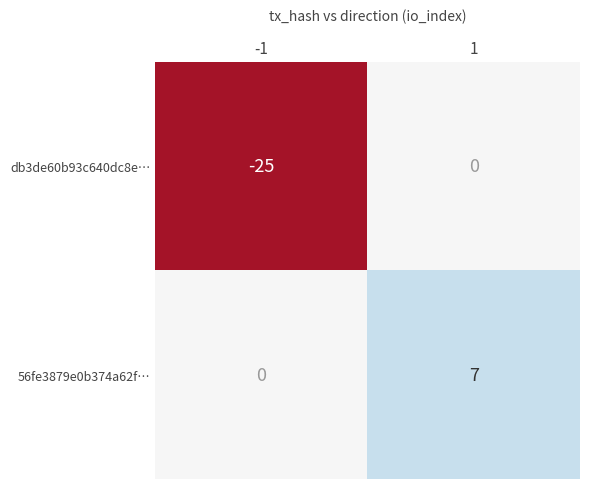

What is the spread (max minus min) of values at 1?

7